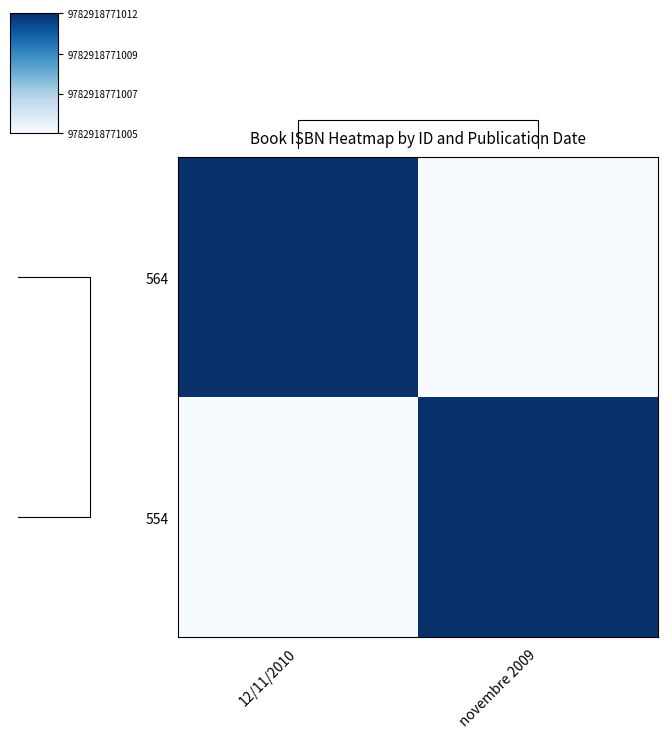

How many distinct data groups are displayed?

2